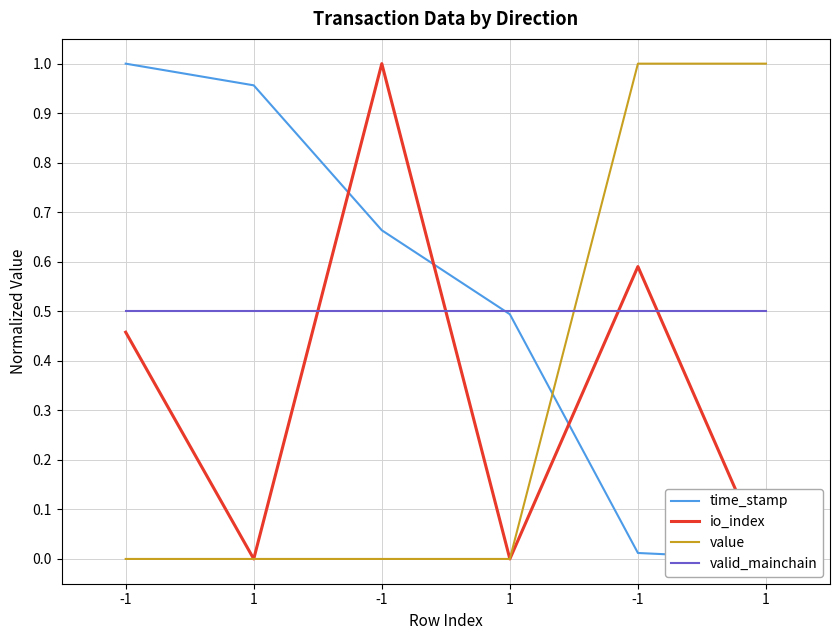

What is the highest value of the io_index series?

1.0